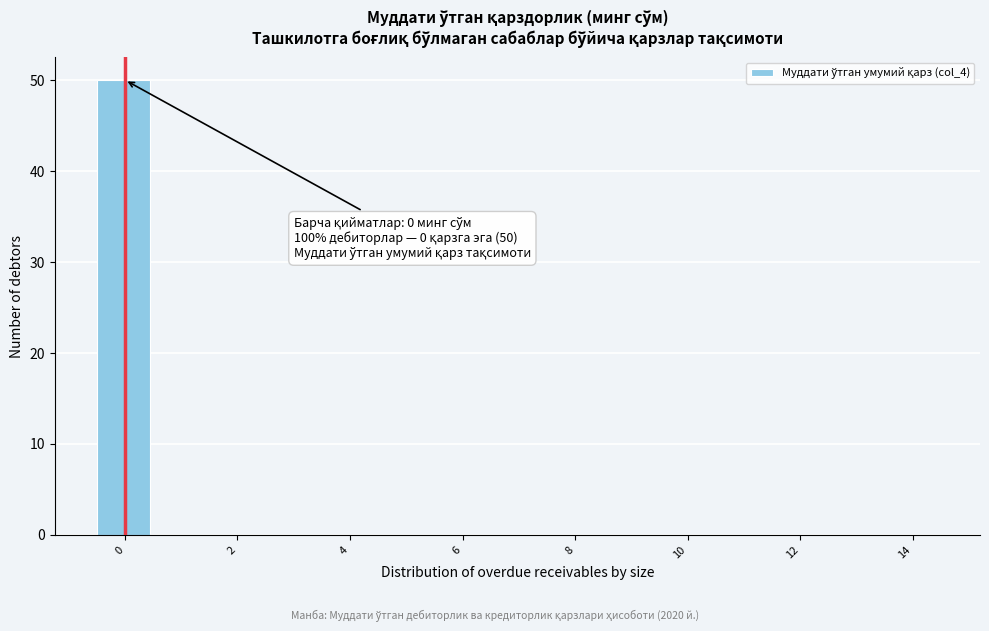

Which range on the x-axis has the tallest bar?

-0.5 to 0.5